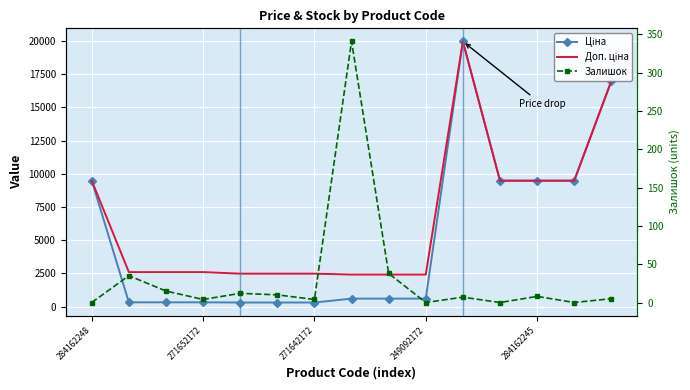

What is the difference between the highest and lowest values at 5?

2472.4